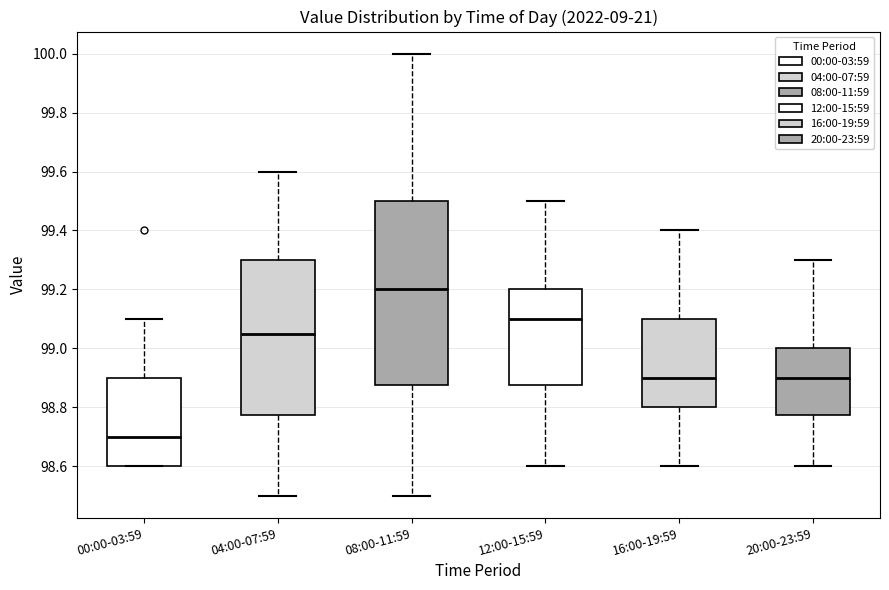

Reading left to right, read every box against the y-axis: the position of its median line, the range the box covers, and the ends of its whiskers. The values are not printed on the chart, so give them approximately, as read against the axis.

00:00-03:59: median 98.70, box 98.60 to 98.90, whiskers 98.60 to 99.10
04:00-07:59: median 99.06, box 98.78 to 99.30, whiskers 98.50 to 99.60
08:00-11:59: median 99.20, box 98.88 to 99.50, whiskers 98.50 to 100.00
12:00-15:59: median 99.10, box 98.88 to 99.20, whiskers 98.60 to 99.50
16:00-19:59: median 98.90, box 98.80 to 99.10, whiskers 98.60 to 99.40
20:00-23:59: median 98.90, box 98.78 to 99.00, whiskers 98.60 to 99.30